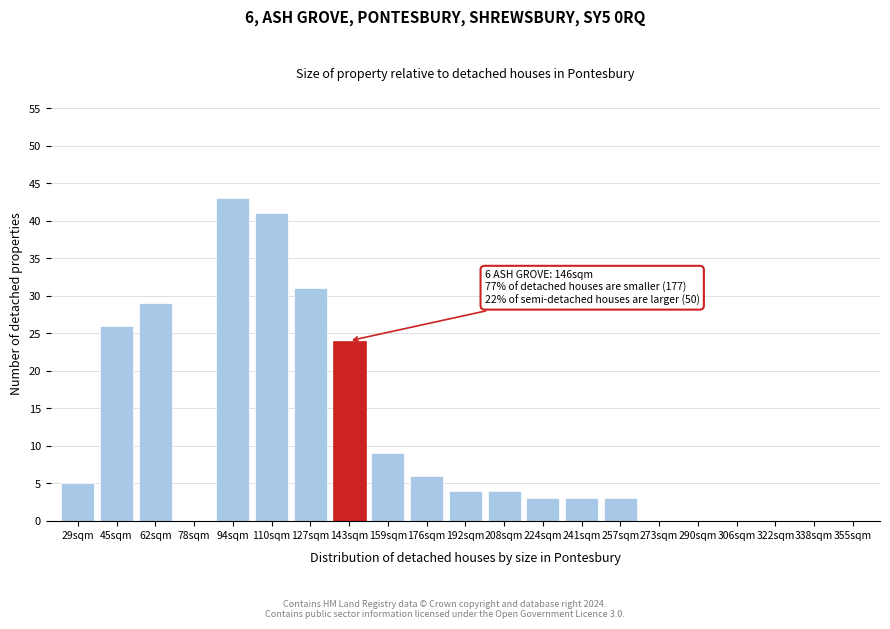

Reading right to left, what are all the values shown in this chart?

355sqm=0	338sqm=0	322sqm=0	306sqm=0	290sqm=0	273sqm=0	257sqm=3	241sqm=3	224sqm=3	208sqm=4	192sqm=4	176sqm=6	159sqm=9	143sqm=24	127sqm=31	110sqm=41	94sqm=43	78sqm=0	62sqm=29	45sqm=26	29sqm=5